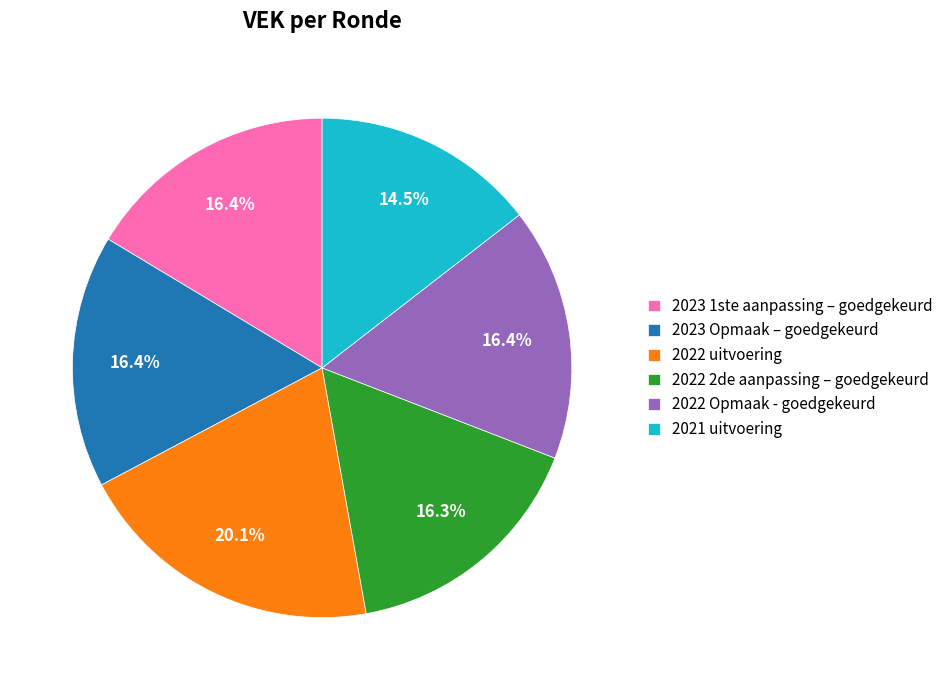

What is the ratio of the value at 2023 Opmaak – goedgekeurd to the value at 2022 Opmaak - goedgekeurd?

1.0